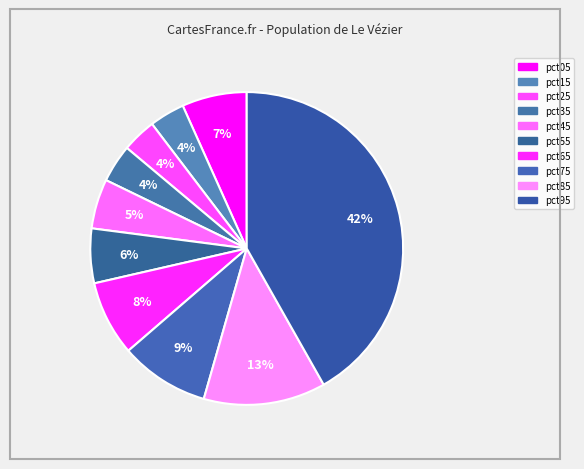

Rank the categories by value from highest to lowest.

pct95, pct85, pct75, pct65, pct05, pct55, pct45, pct35, pct15, pct25